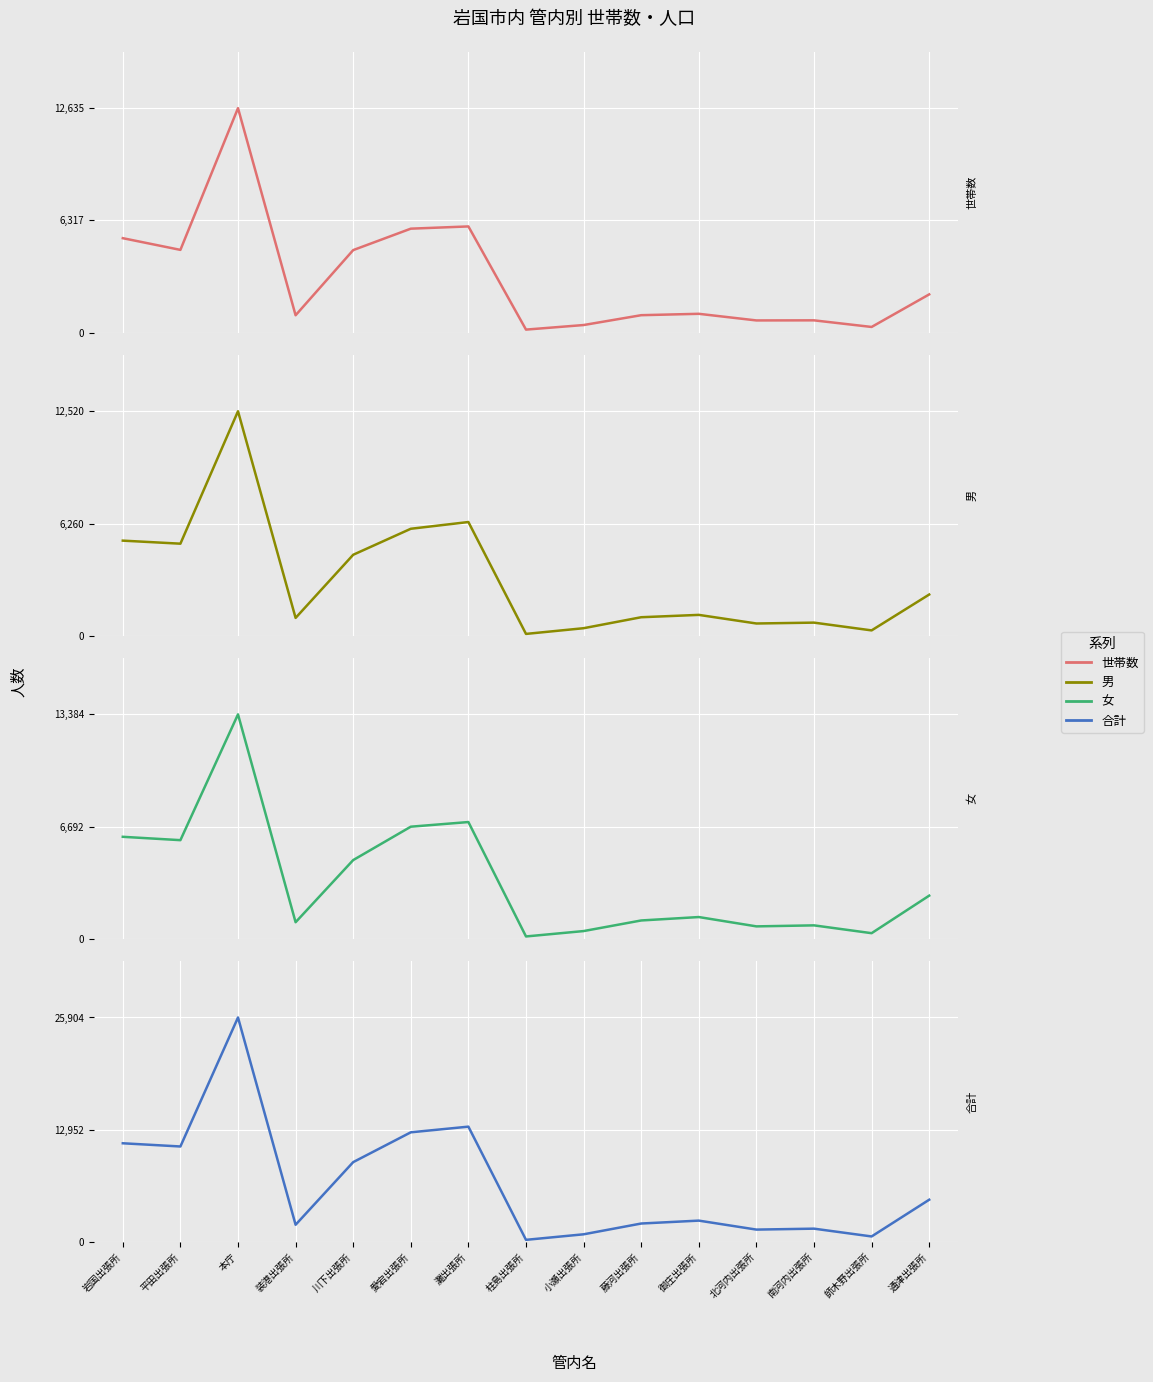

What is the difference between the highest and lowest values at 岩国出張所?

6085